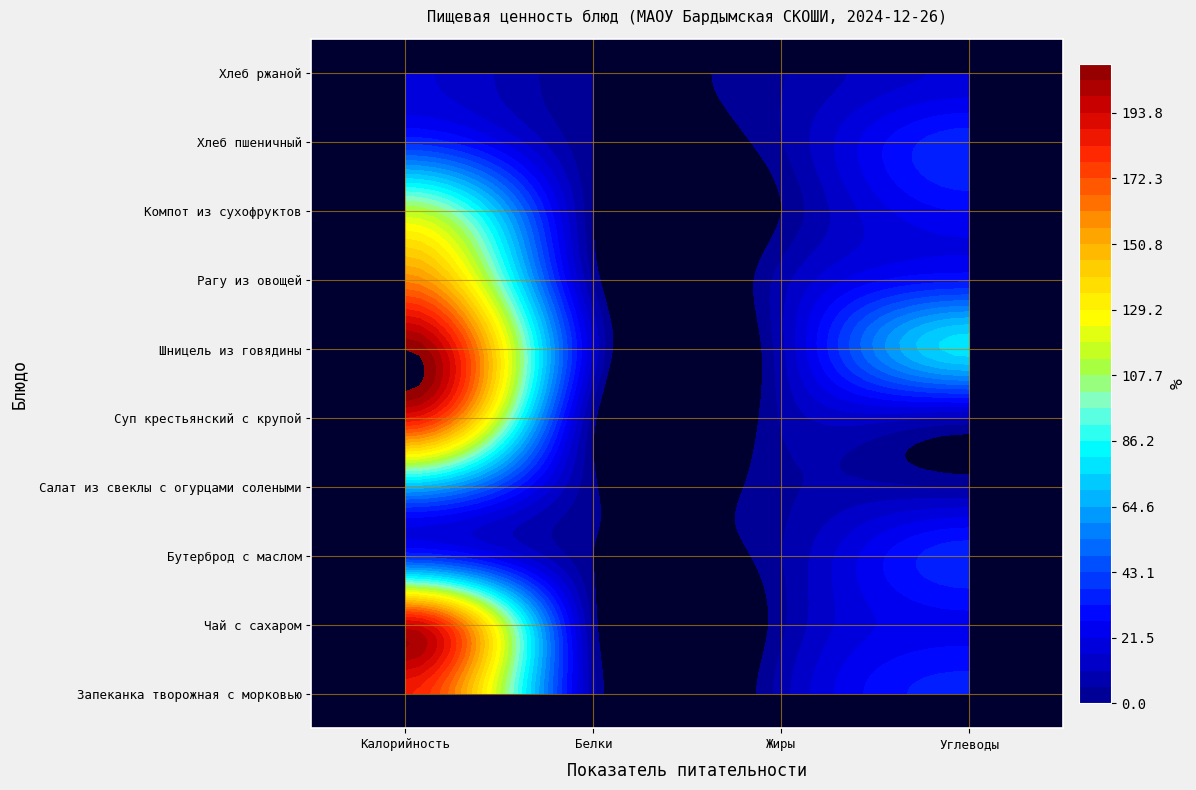

What is the difference between the maximum and minimum values in the Салат из свеклы с огурцами солеными series?

67